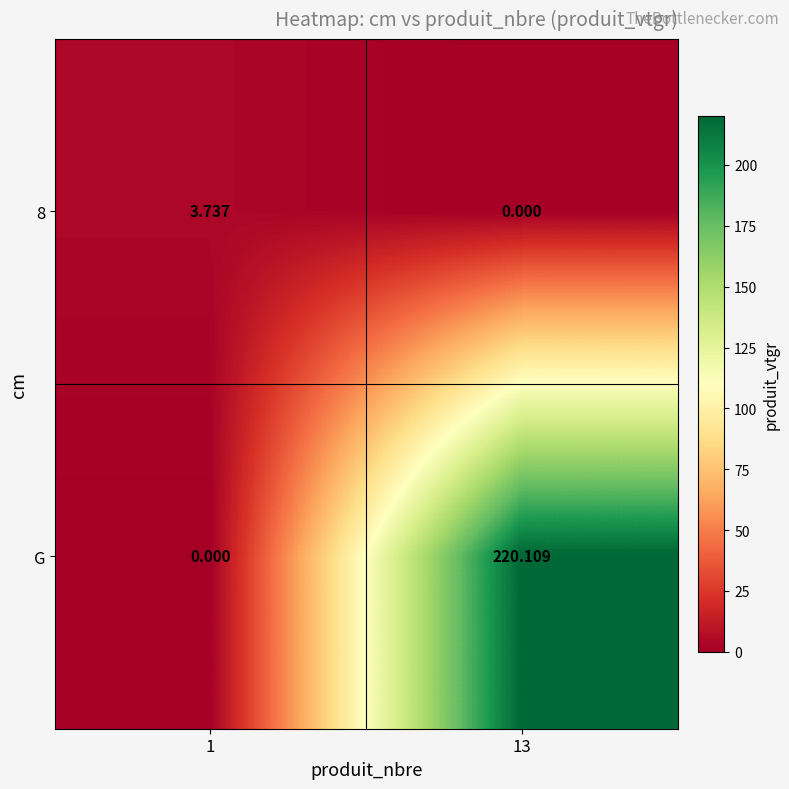

Which series has the widest spread of values?

G